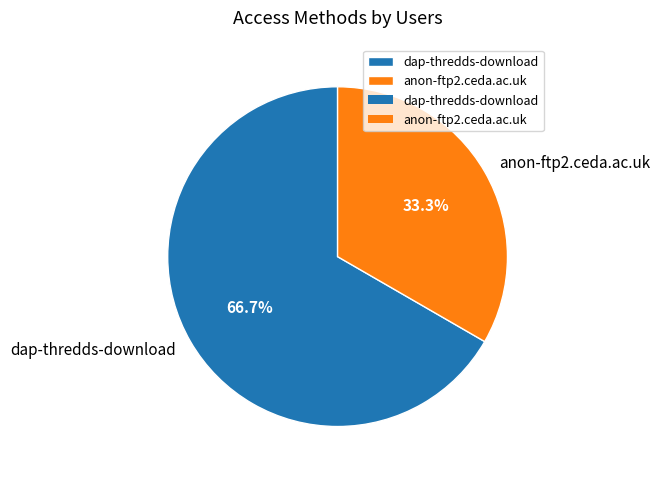

True or false: anon-ftp2.ceda.ac.uk accounts for 33% of the total.

True